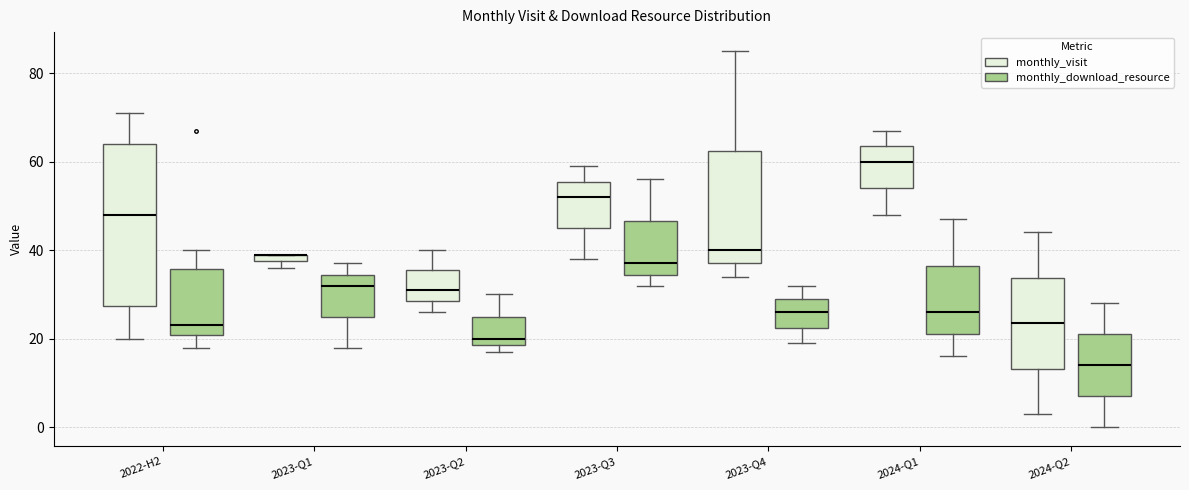

Where is the lower edge of the box for 2023-Q4 (monthly_visit) on the y-axis? The values are not printed on the chart, so give them approximately, as read against the axis.

38